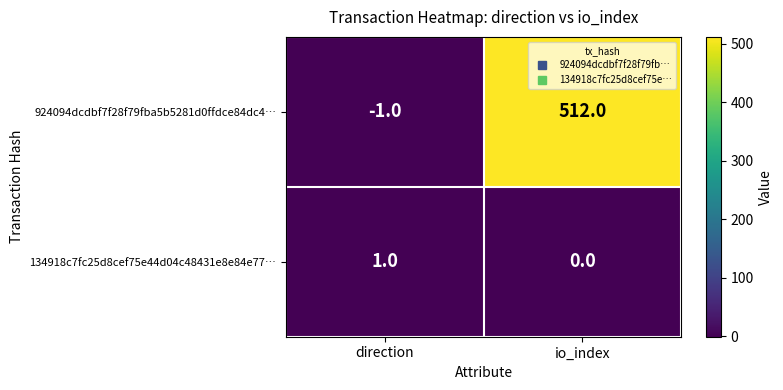

Reading left to right, extract all data points from this chart.

924094dcdbf7f28f79fba5b5281d0ffdce84dc4…: -1	512
134918c7fc25d8cef75e44d04c48431e8e84e77…: 1	0